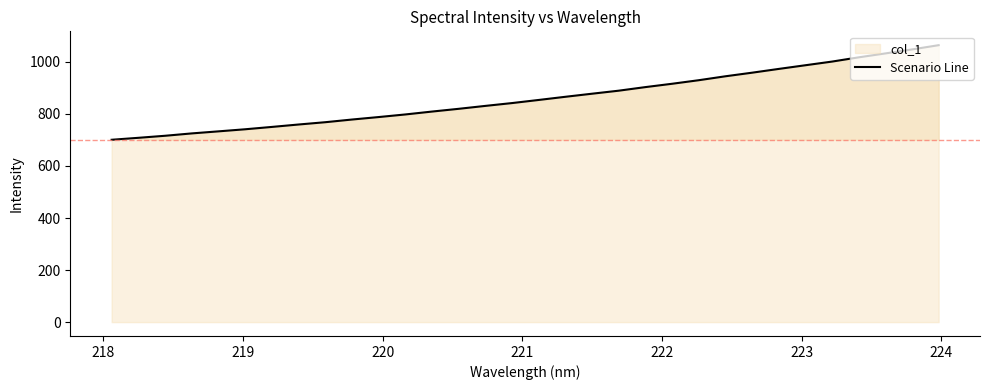

What is the difference between the maximum and minimum values?

363.5